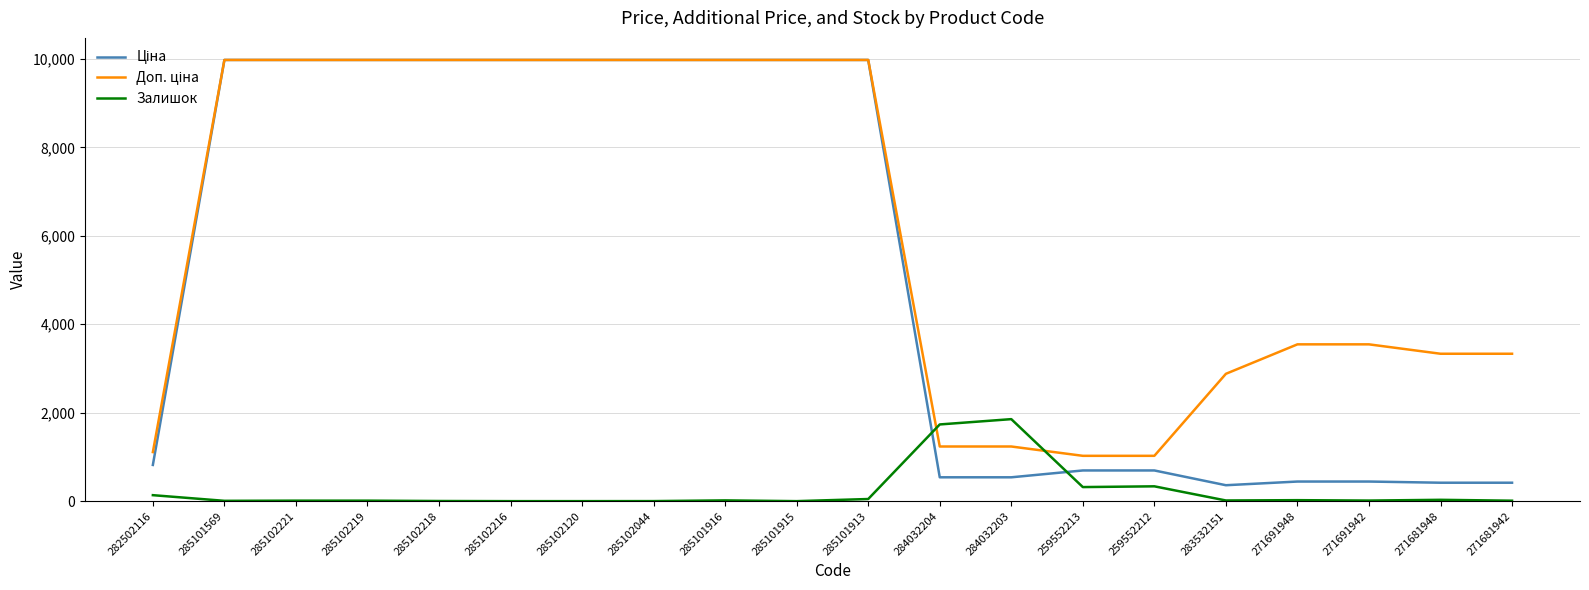

Is it true that Залишок equals 318.0 at 259552213?

True